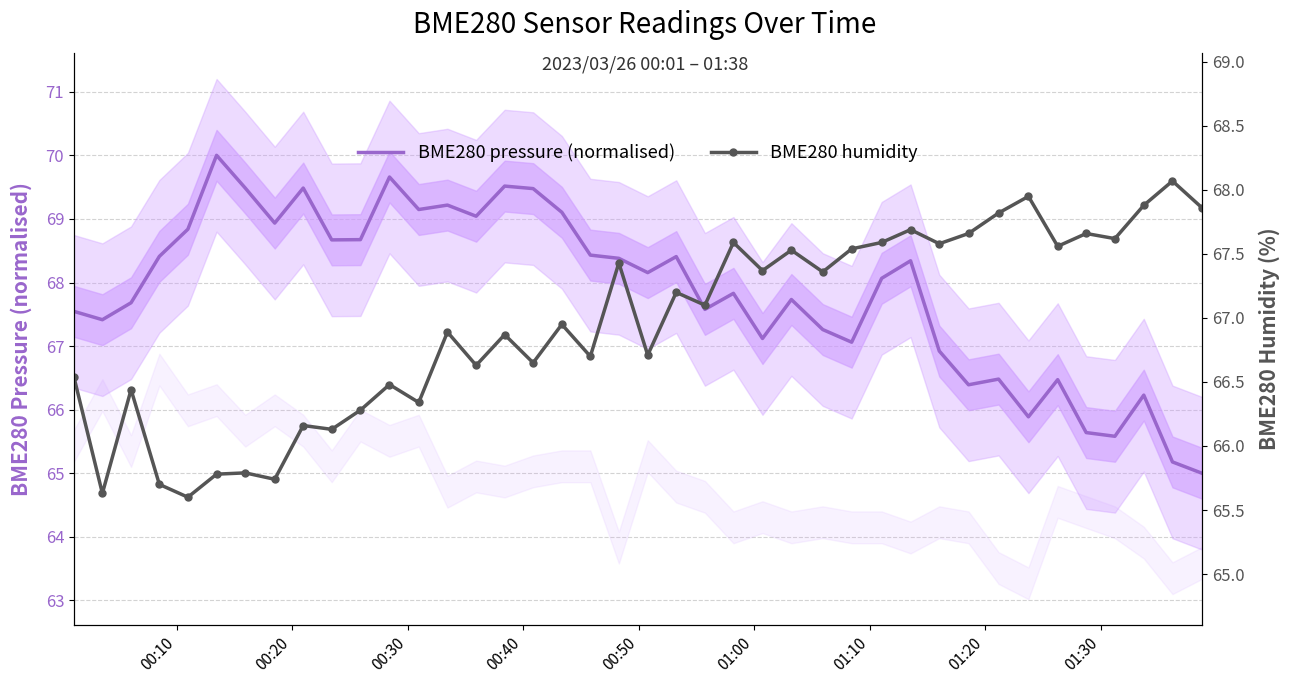

What are all the series names shown in the legend?

BME280 pressure (normalised), BME280 humidity